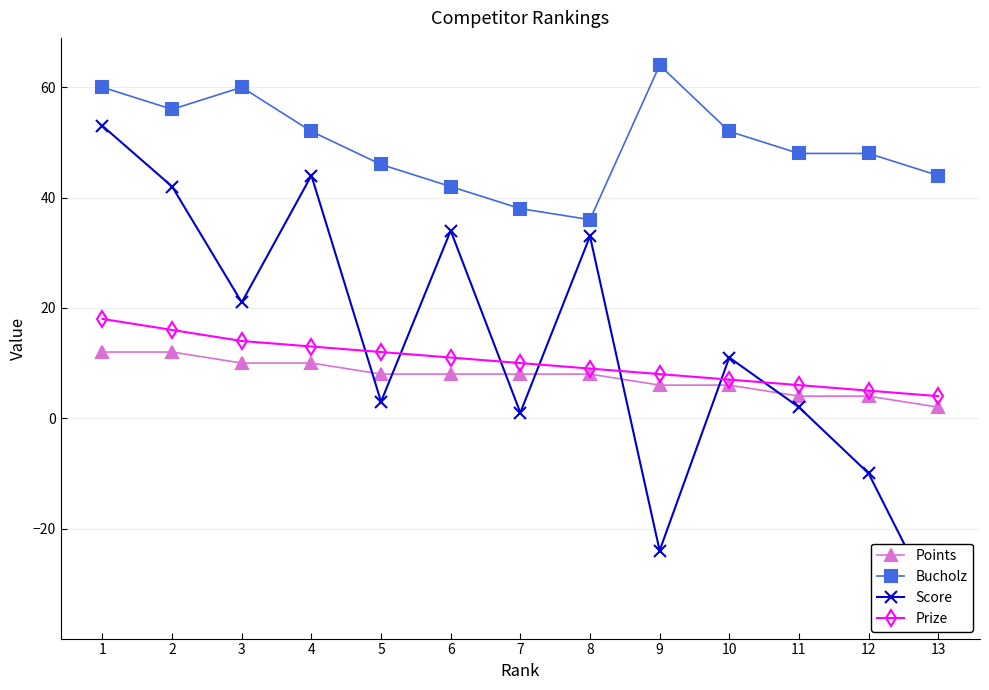

The value of Prize at 7 is 10. True or false?

True